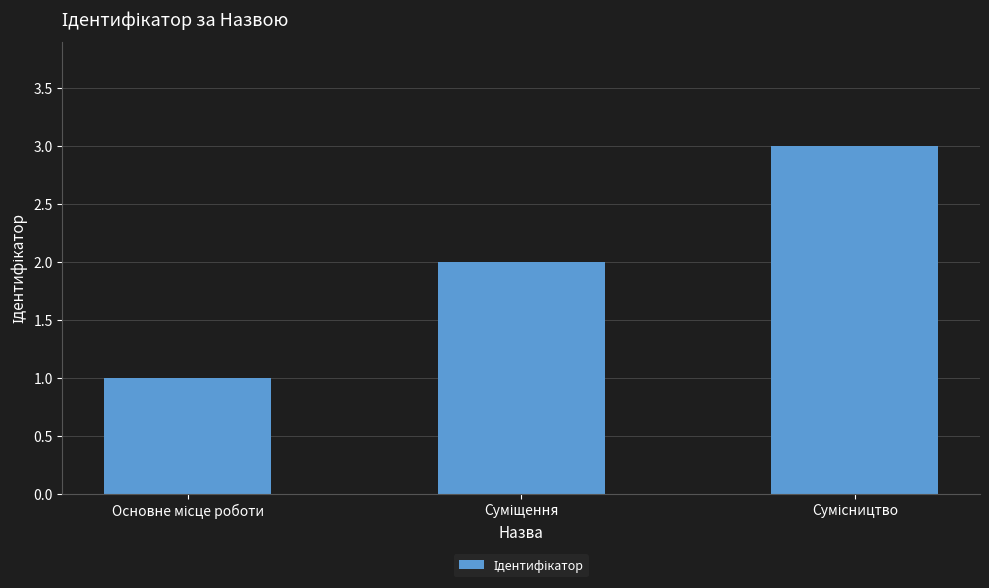

What is the maximum value shown in the chart?

3